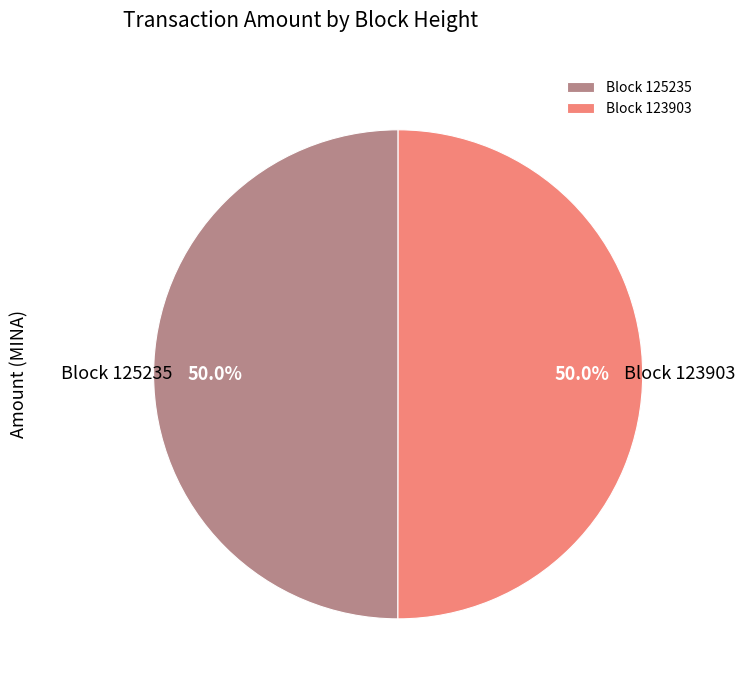

What is the ratio of the value at Block 125235 to the value at Block 123903?

1.0